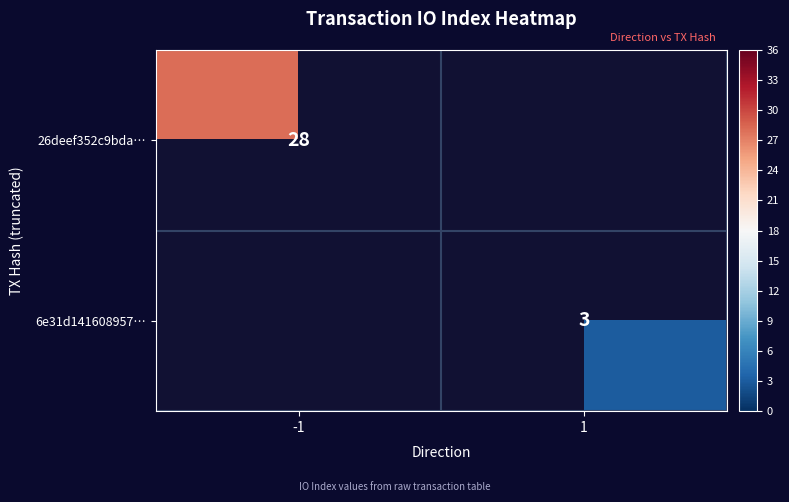

Is the value of 6e31d141608957… at 1 greater than the value of 26deef352c9bda… at -1?

No